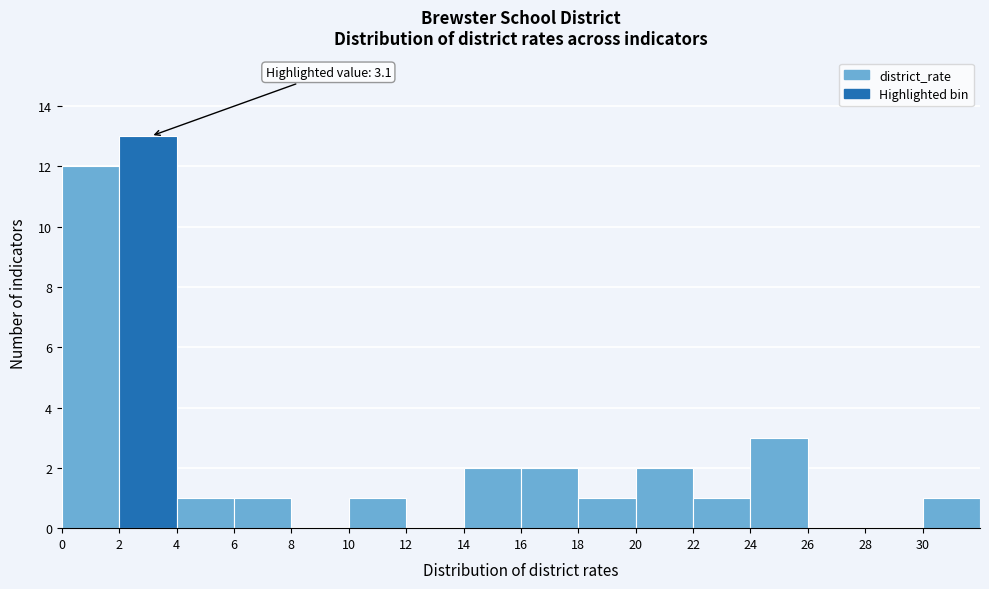

Over which range of the x-axis is the bar tallest?

2 to 4